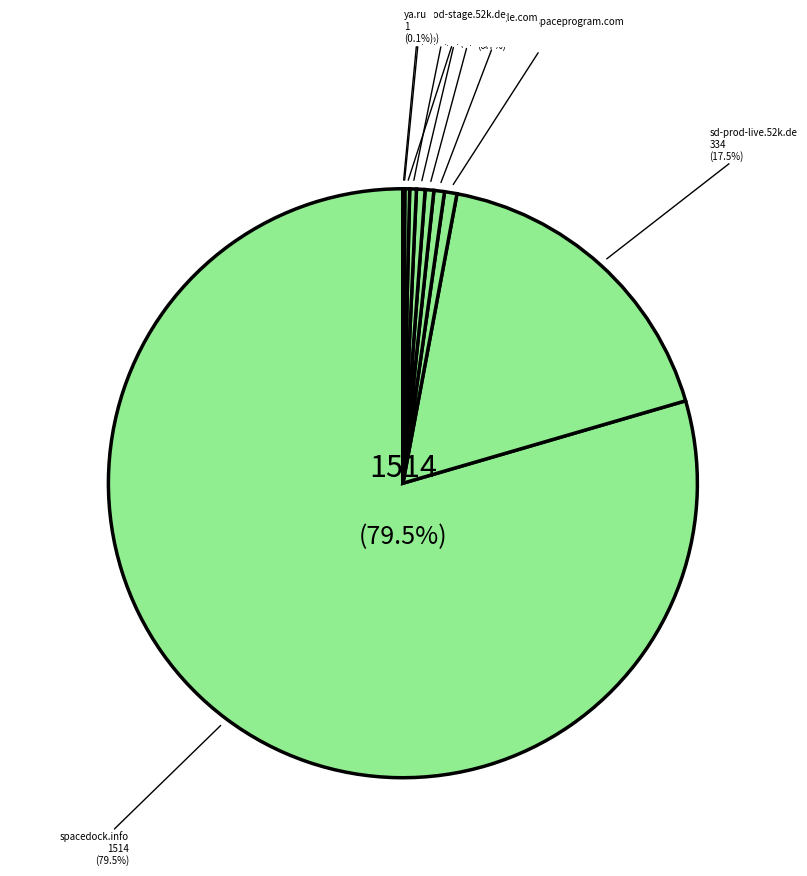

Does www.google.com represent more than half of the total?

No